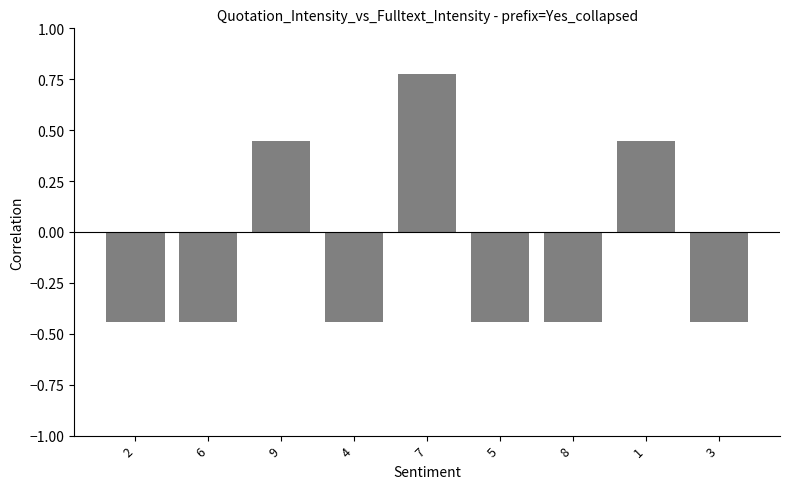

What is the difference between the maximum and minimum values?

1.2